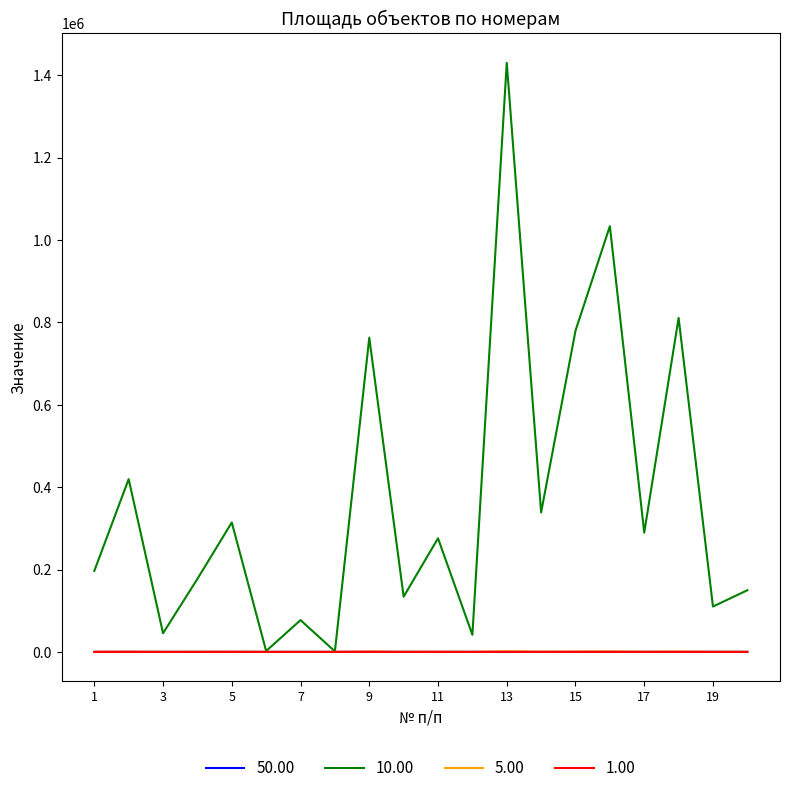

Which series has the largest total across all categories?

10.00